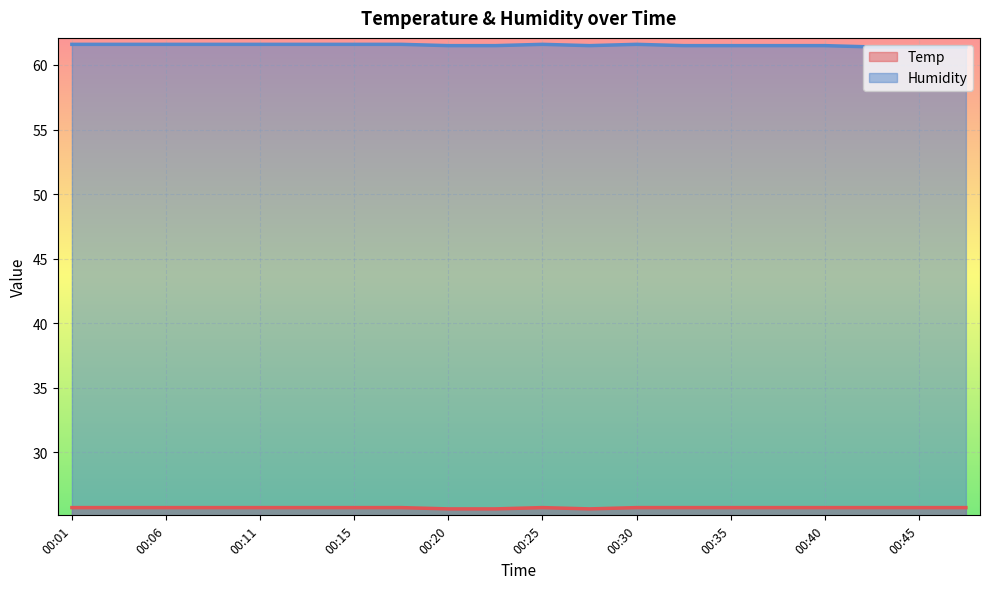

The Humidity series shows 30.9 at 00:25. True or false?

False